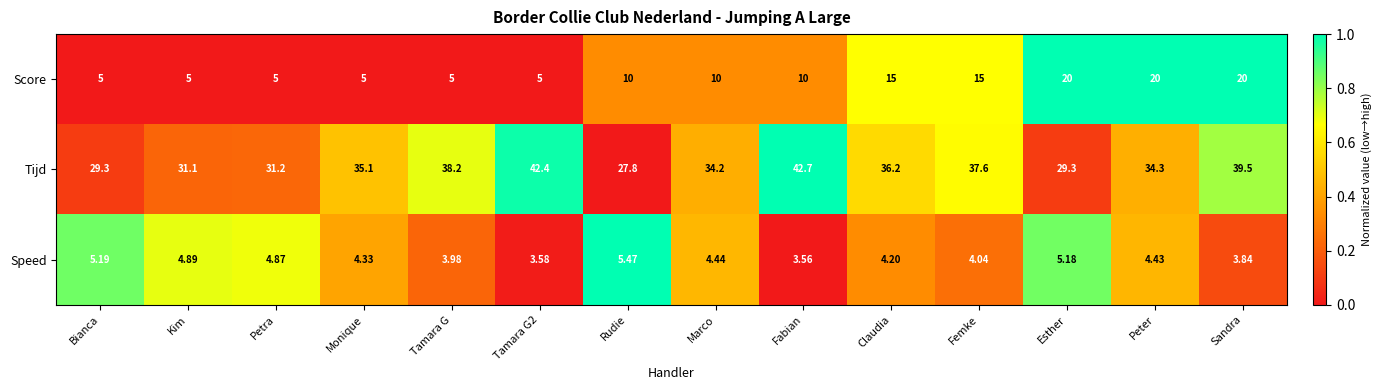

Which label corresponds to the smallest value in the chart?

Fabian